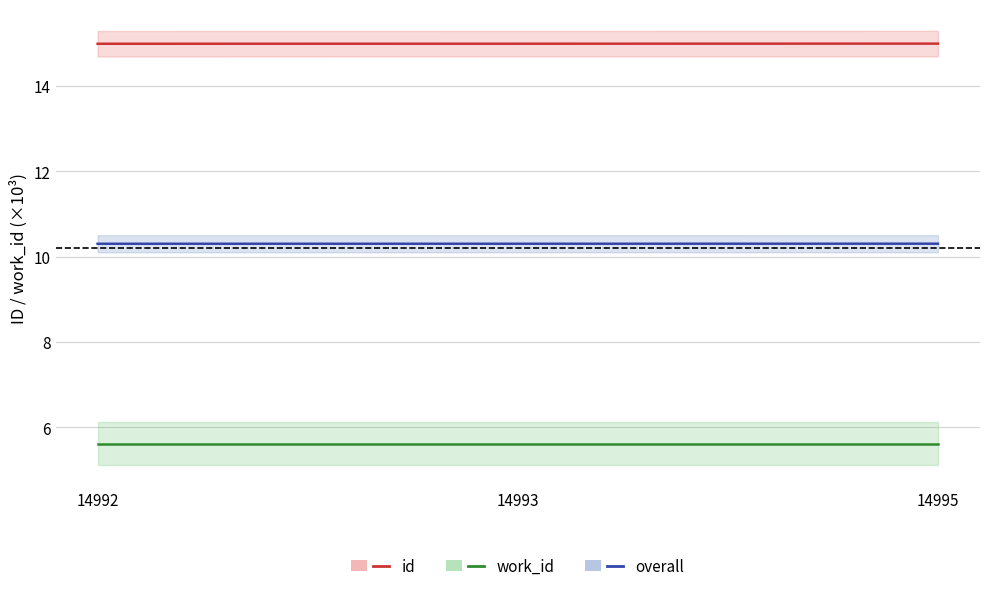

Count the overall values in the range 10 to 11.

3